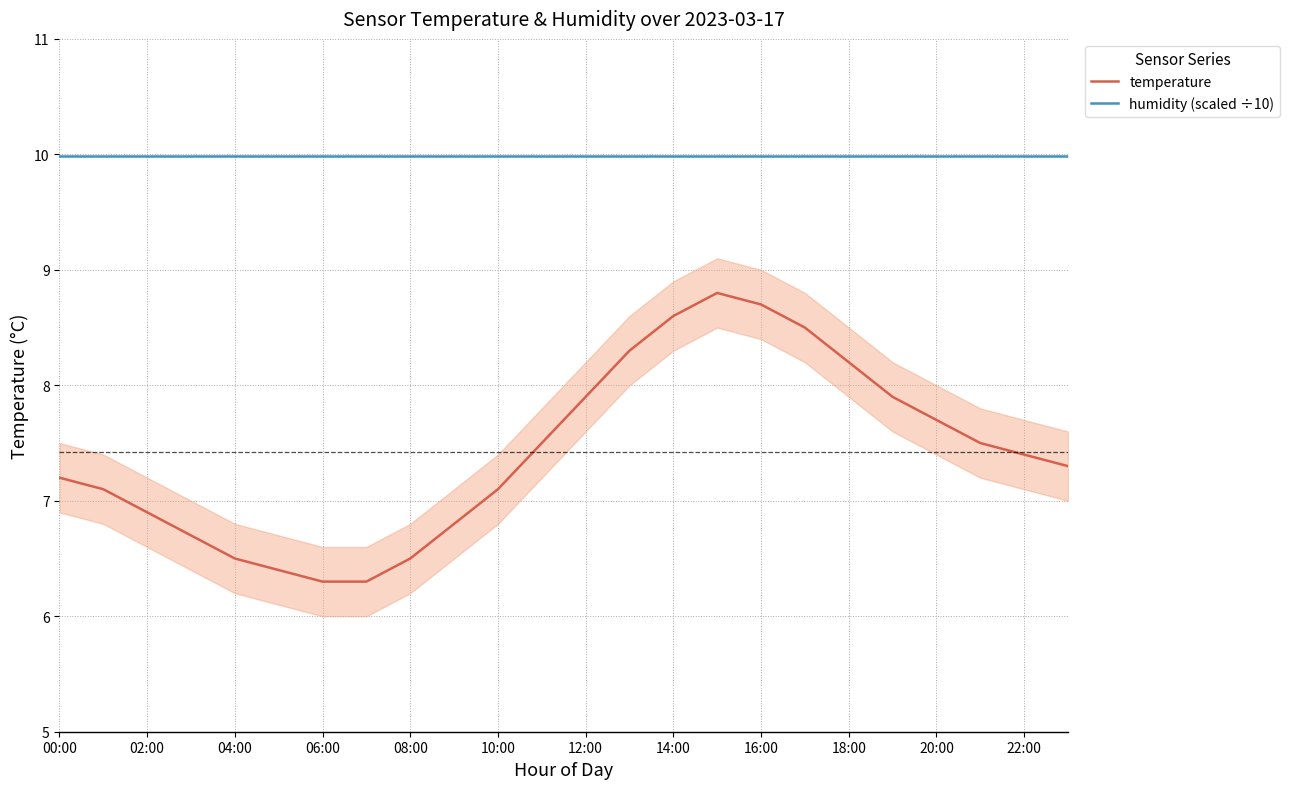

Where is humidity (scaled ÷10) nearest to the value 9?

00:00